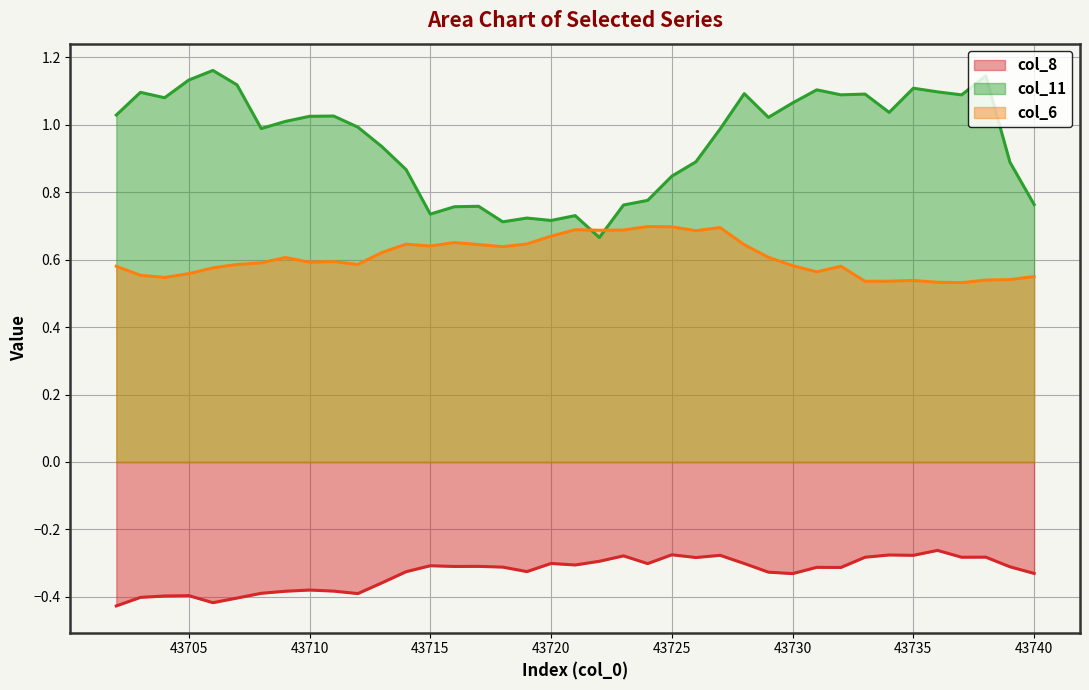

True or false: col_6 has more than 2 points higher than both neighbors.

True